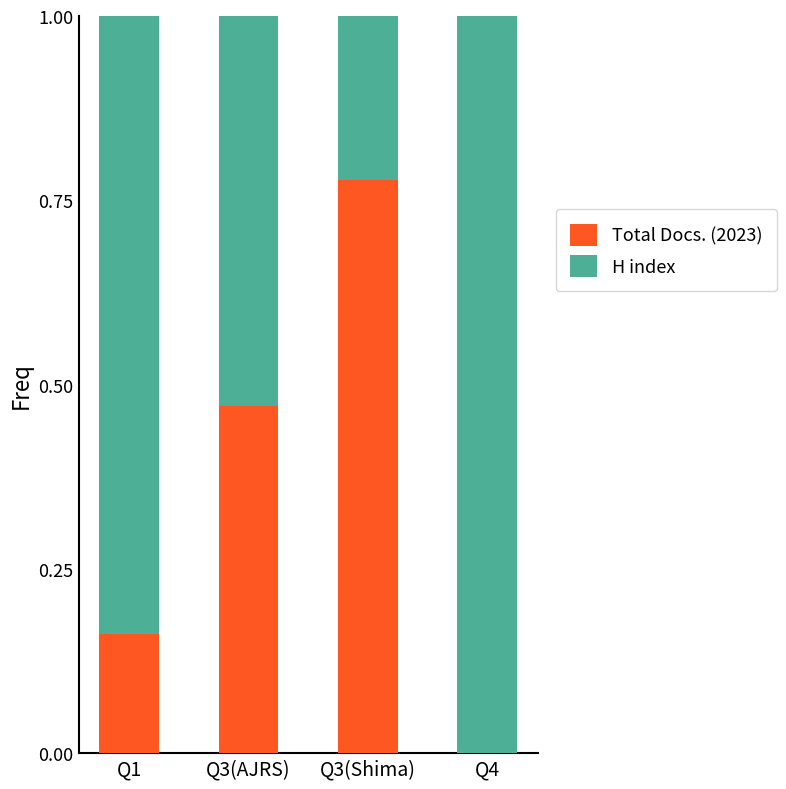

What is the total value across all series at Q4?

1.0